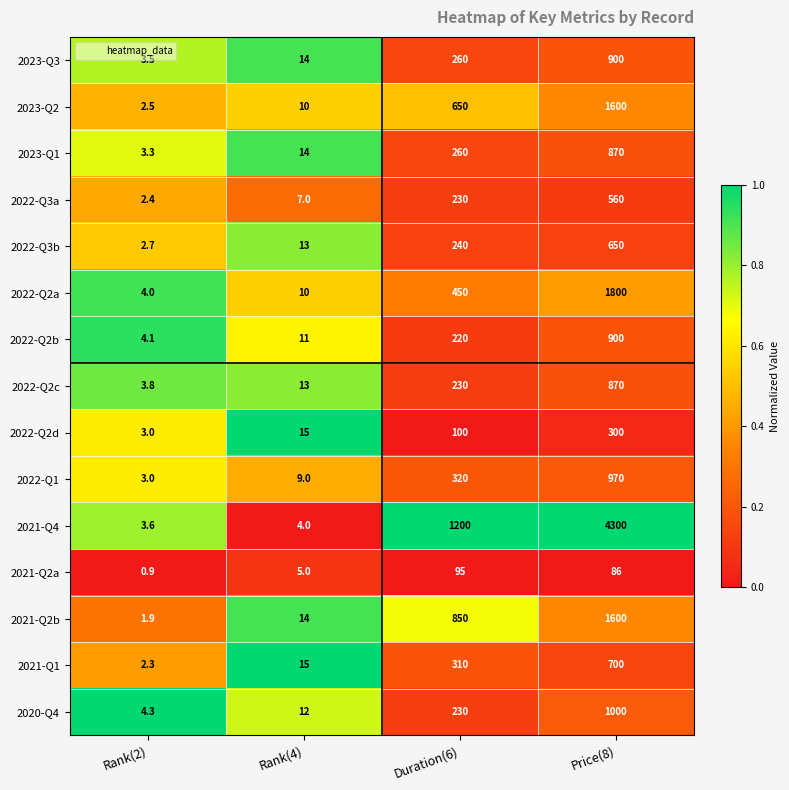

What is the total value across all series at Duration(6)?

5645.0